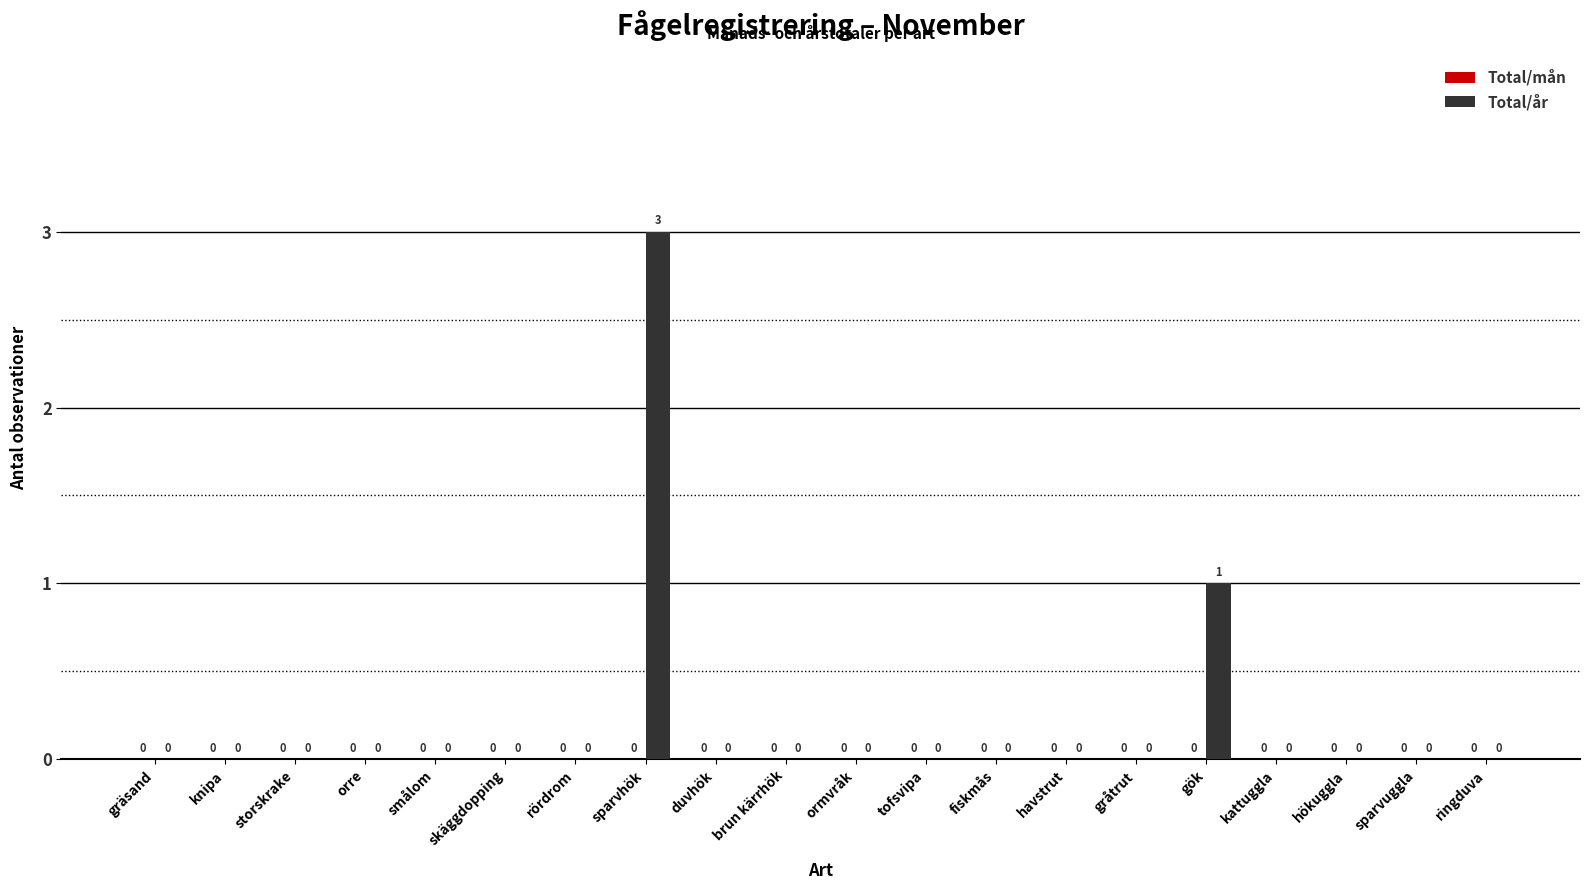

How many distinct data groups are displayed?

1